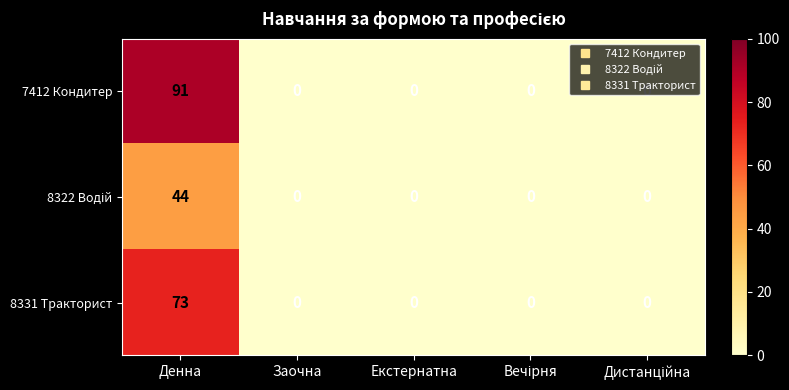

What is the maximum value shown in the chart?

91